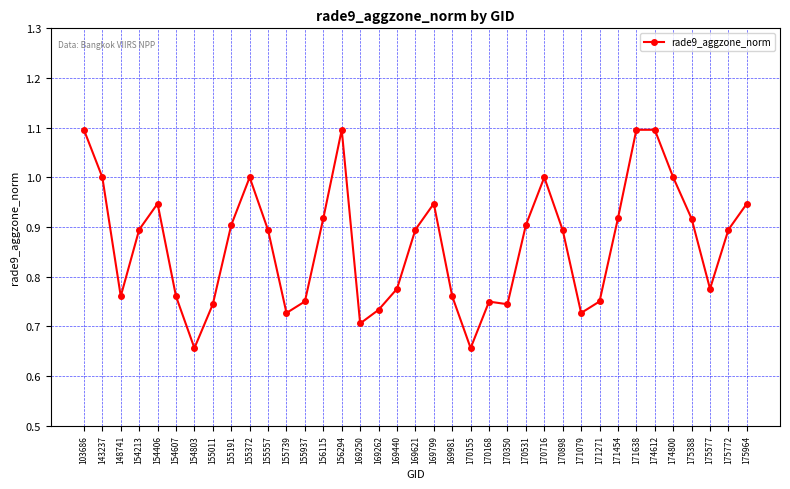

What is the maximum value shown in the chart?

1.1